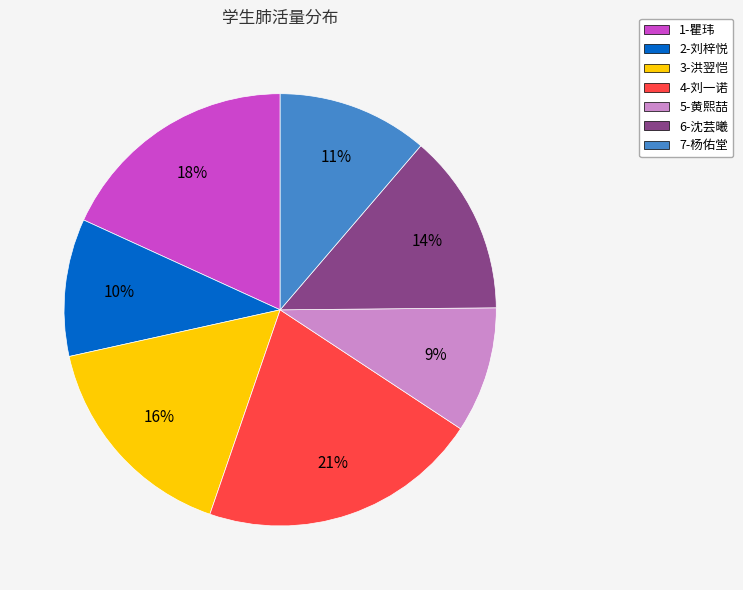

True or false: 4-刘一诺 accounts for 15% of the total.

False